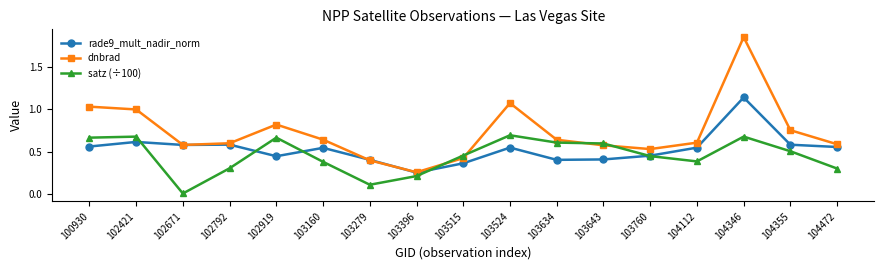

The satz (÷100) series shows 0.1 at 103279. True or false?

True